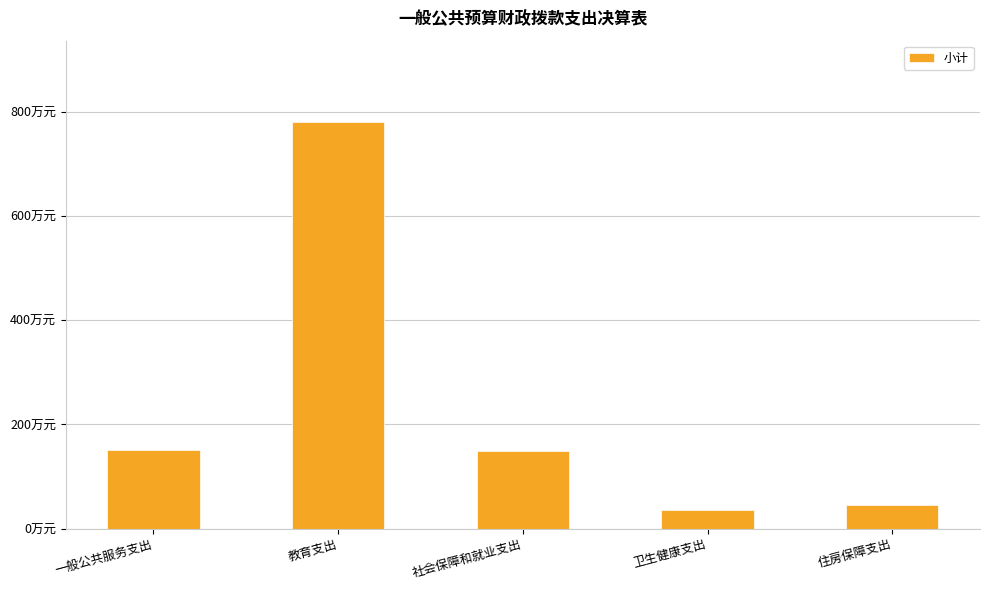

What is the change in value from 一般公共服务支出 to 社会保障和就业支出?

-2.8